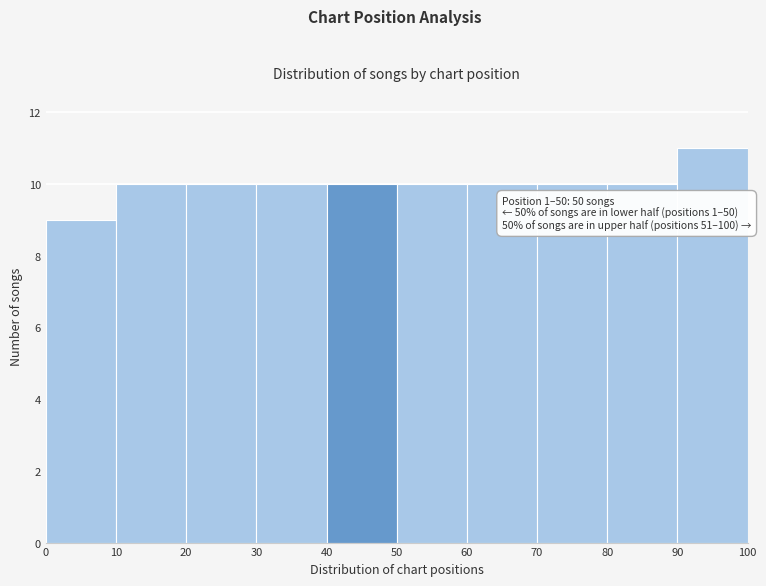

Over which range of the x-axis is the bar tallest?

90 to 100